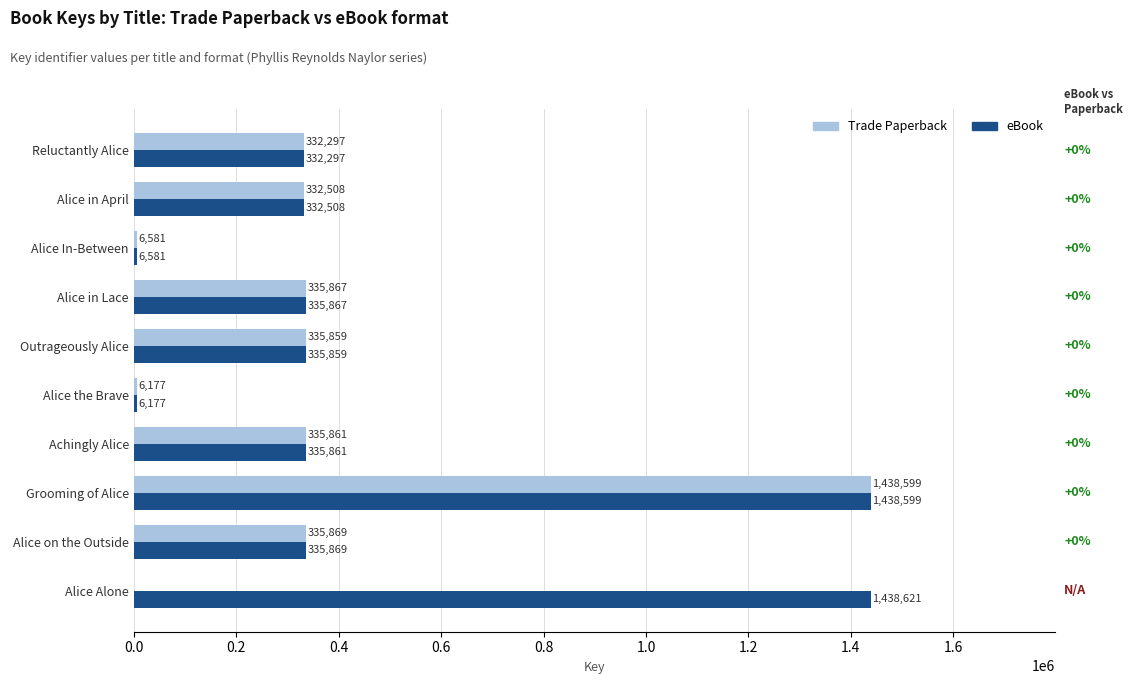

What is the maximum value shown in the chart?

1438621